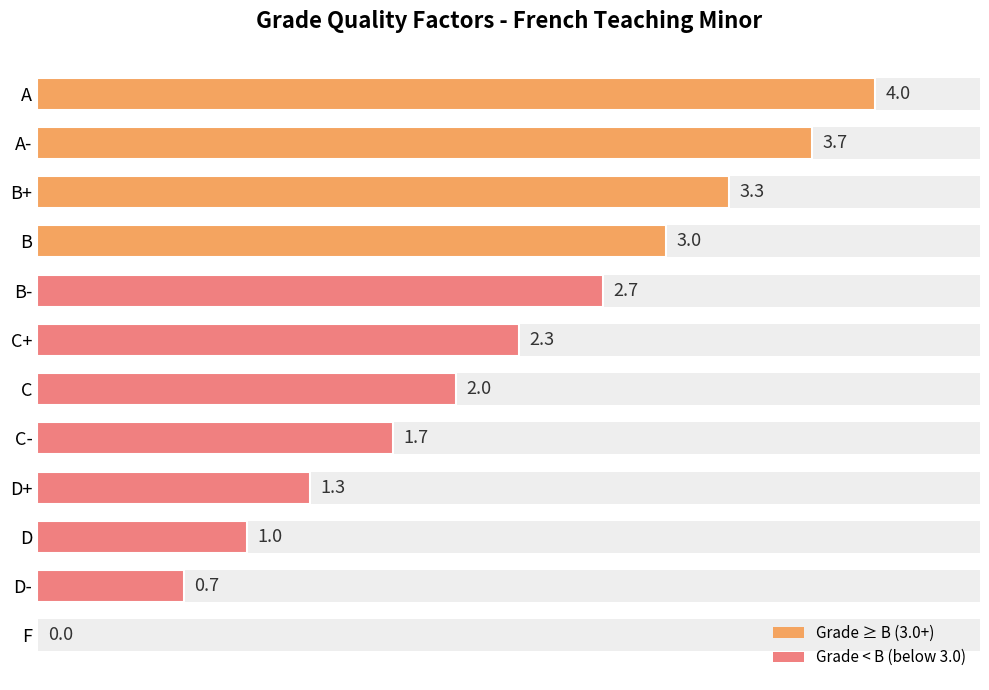

True or false: the data shows 1.3 at F.

False